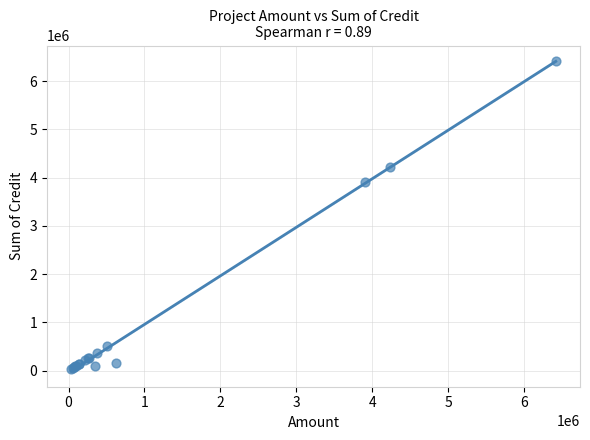

What Y value in the scatter plot is closest to 3227212?

3901784.0